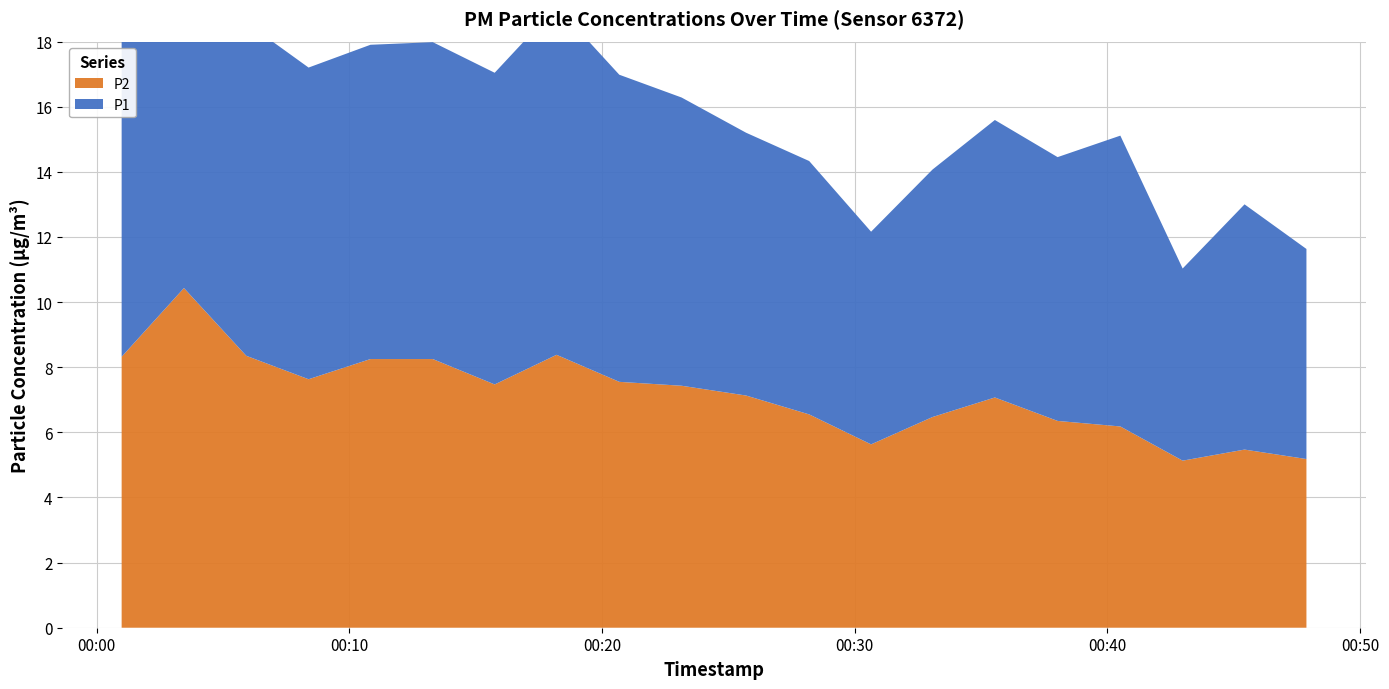

Reading left to right, extract all data points from this chart.

P1: 10.2	12.8	10.2	9.6	9.7	9.7	9.6	10.7	9.4	8.8	8.1	7.8	6.5	7.6	8.5	8.1	8.9	5.9	7.5	6.5
P2: 8.3	10.4	8.3	7.6	8.2	8.2	7.5	8.4	7.5	7.4	7.1	6.5	5.6	6.5	7.1	6.3	6.2	5.1	5.5	5.2